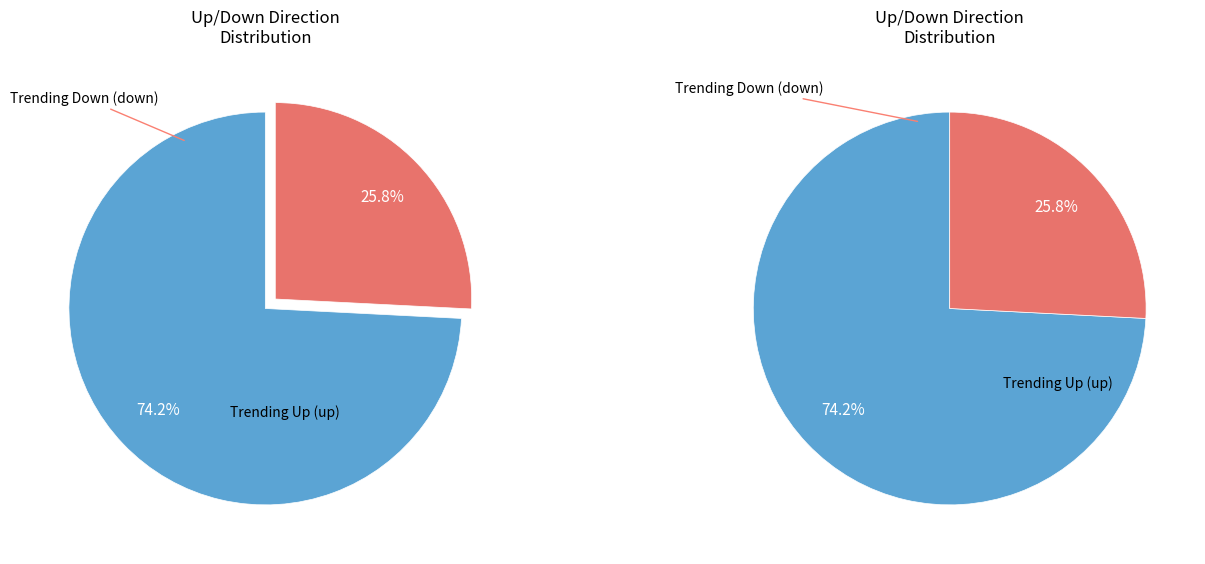

To the nearest percent, what percentage of the pie is down?

26%